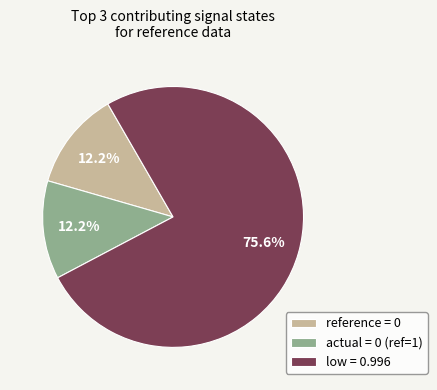

What is the total percentage of reference = 0 and low = 0.996?

87.8%